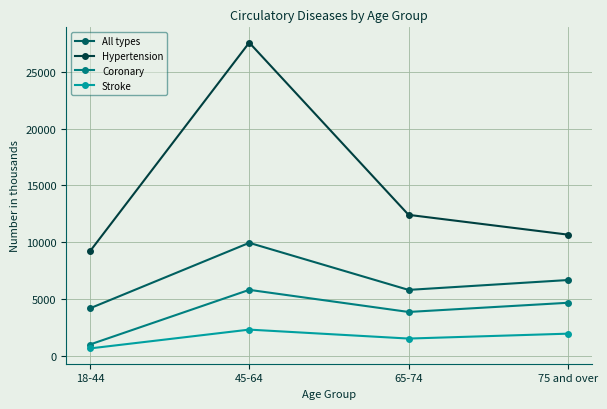

What is the label of the 4th point from the left?

75 and over